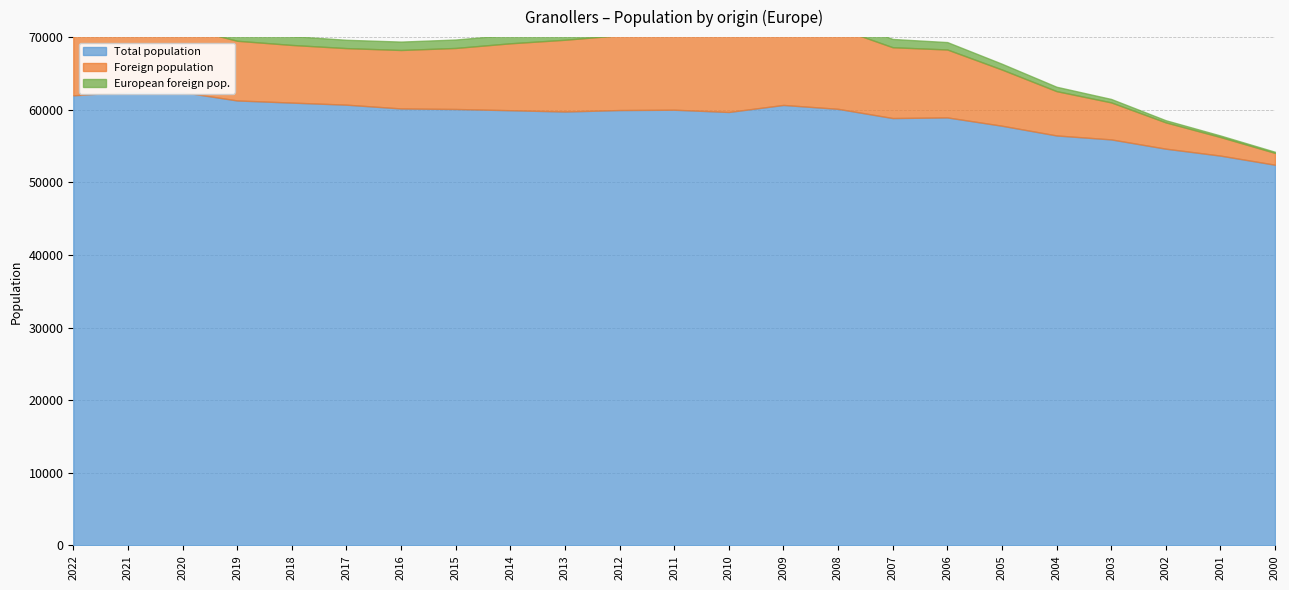

Rank the series by their maximum value, from lowest to highest.

European foreign pop., Foreign population, Total population